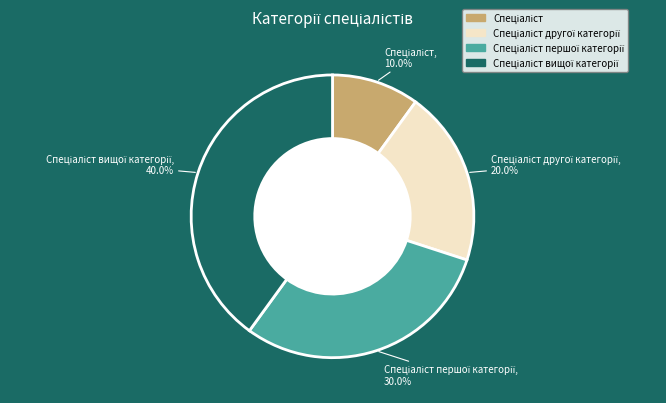

Is there any slice that represents more than half of the pie?

No